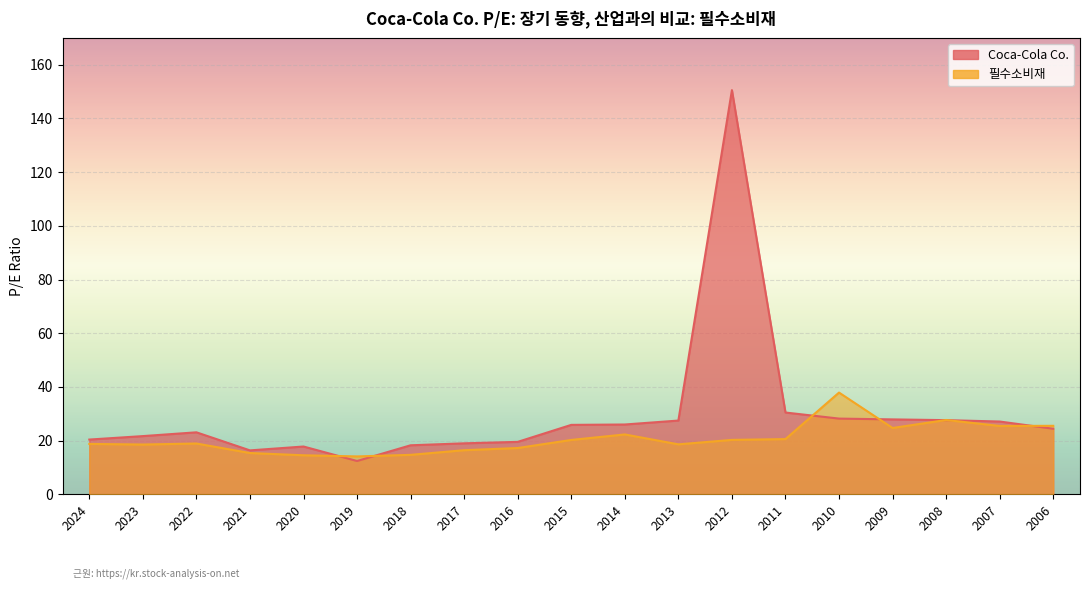

True or false: 필수소비재 has a value of 11.2 at 2016.

False